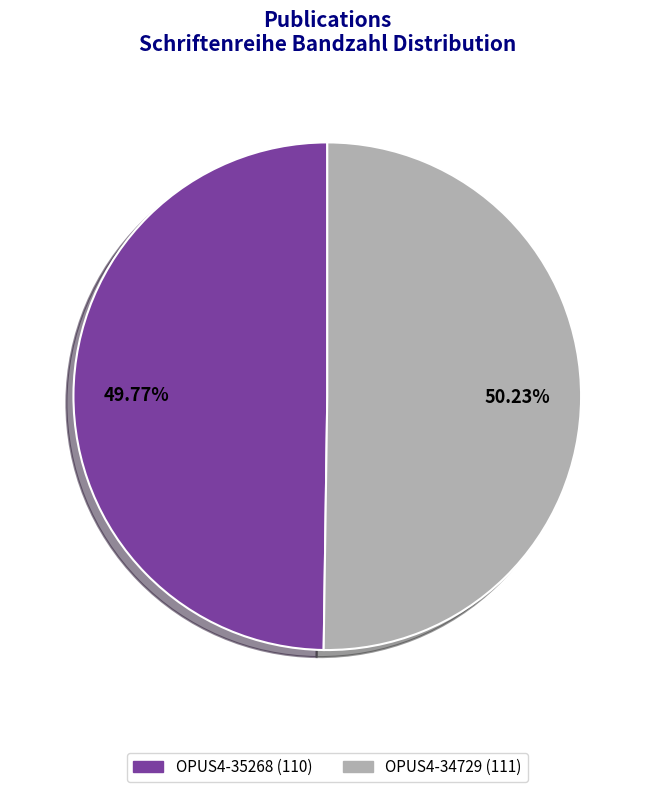

Do OPUS4-34729 and OPUS4-35268 together represent more than half of the pie?

Yes